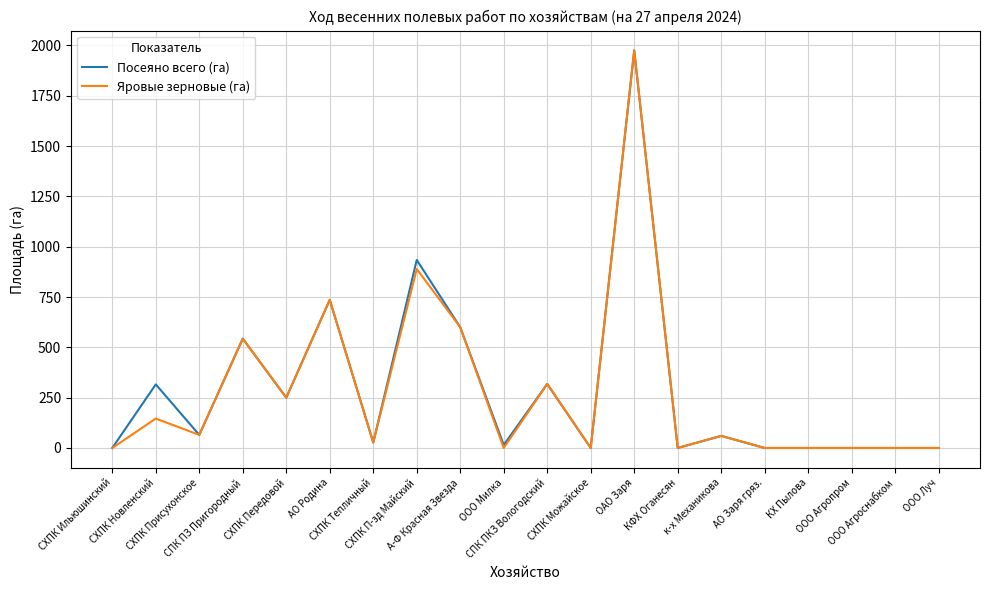

What is the maximum value shown in the chart?

1975